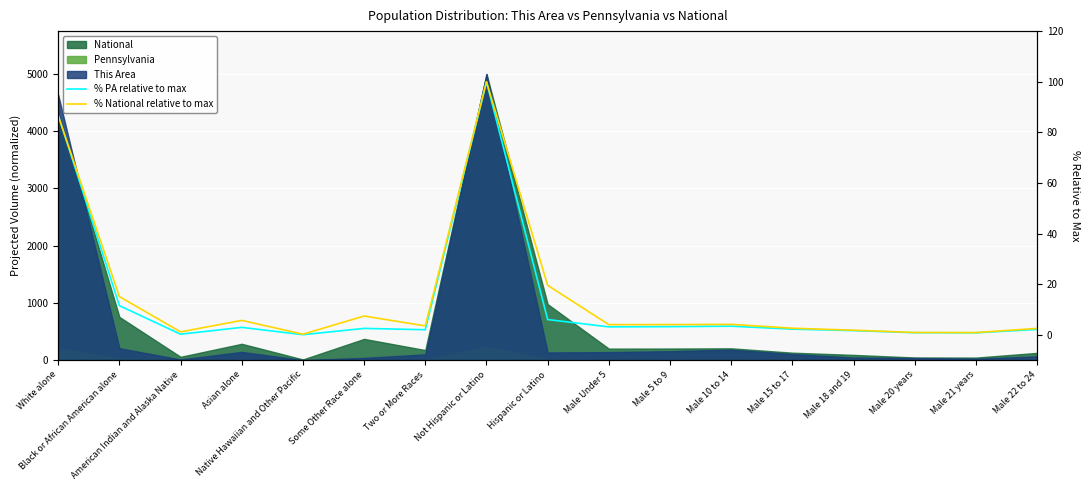

At which label is % National relative to max closest to 50?

Hispanic or Latino